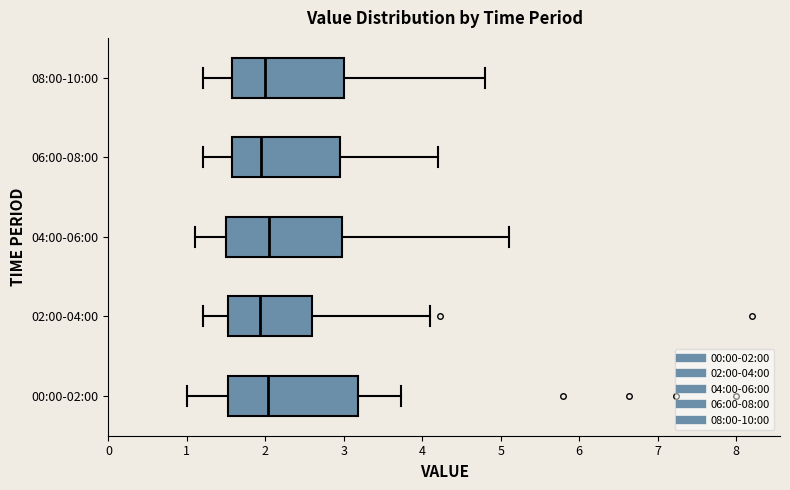

Which box is the widest, from its left edge to its right edge?

00:00-02:00